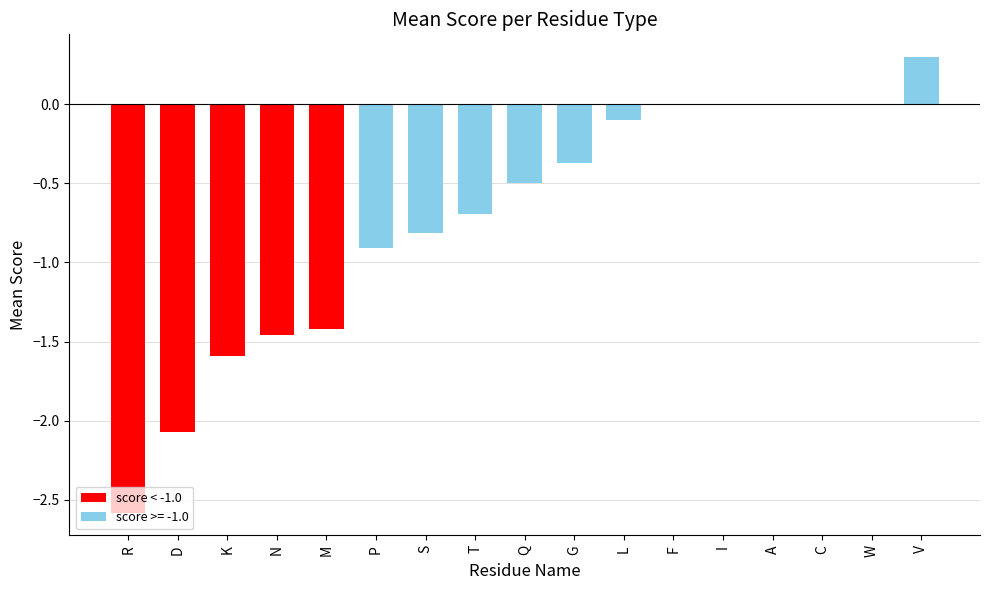

Where is the data nearest to the value -1?

P